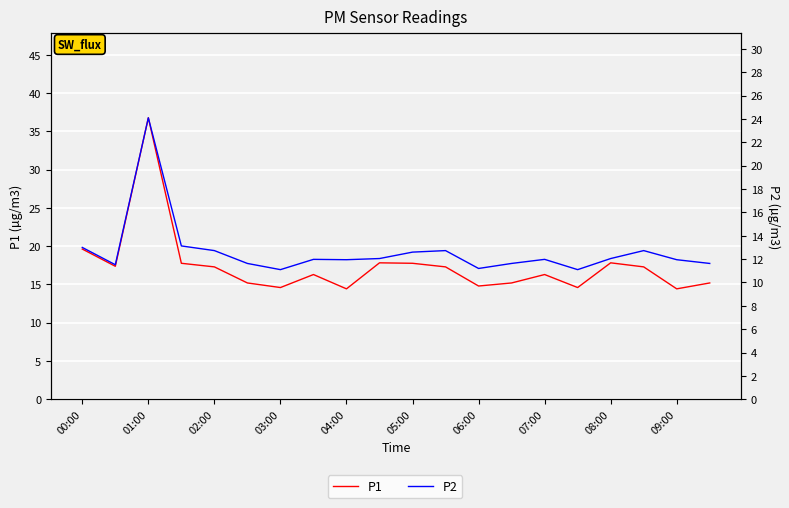

How many data points in P1 are above 17?

10